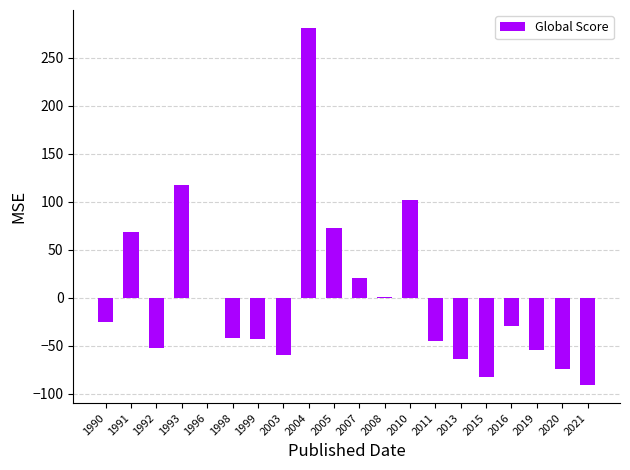

Approximately how many times larger is the value at 1993 compared to 2007?

5.6